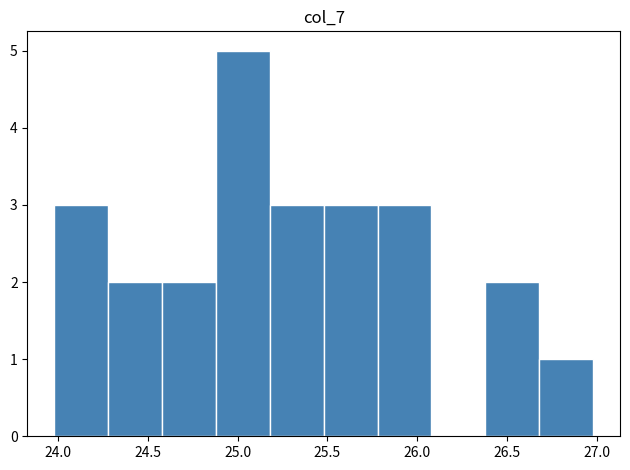

Reading left to right, list every bar in this chart as the range it spans on the x-axis followed by its height. Neither the bar edges nor the heights are printed on the chart, so give them approximately, as read against the axes.

23.98 to 24.28: 3
24.28 to 24.58: 2
24.58 to 24.88: 2
24.88 to 25.18: 5
25.18 to 25.48: 3
25.48 to 25.78: 3
25.78 to 26.08: 3
26.08 to 26.38: 0
26.38 to 26.68: 2
26.68 to 26.98: 1